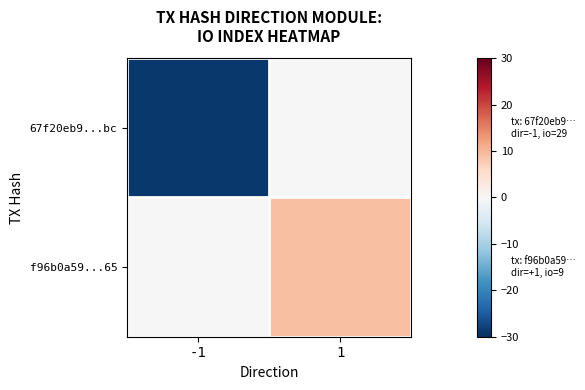

Reading left to right, list all the values displayed in this chart.

67f20eb9...bc: -1=-29	1=0
f96b0a59...65: -1=0	1=9